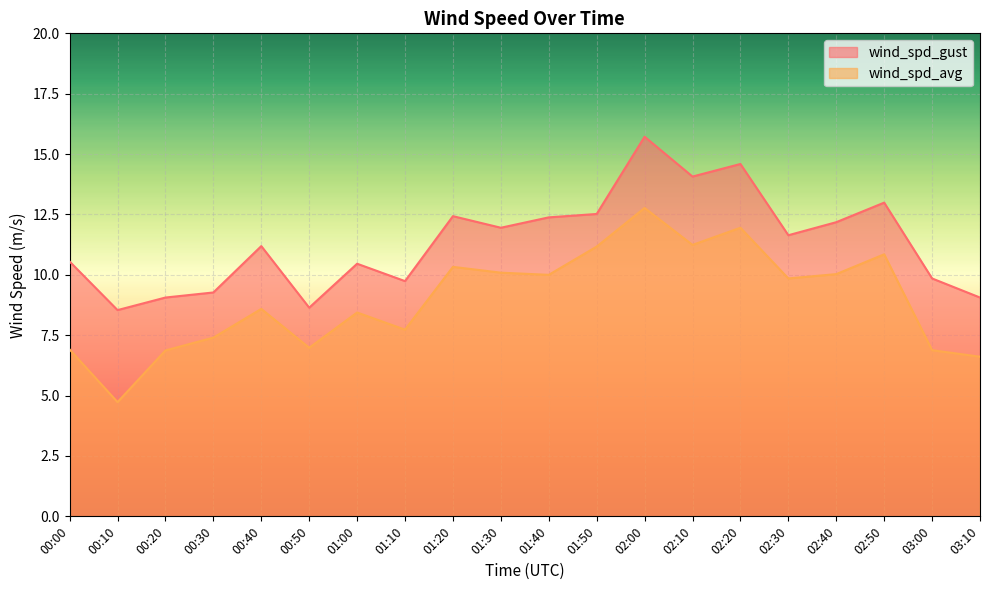

Rank the series by their maximum value, from lowest to highest.

wind_spd_avg, wind_spd_gust